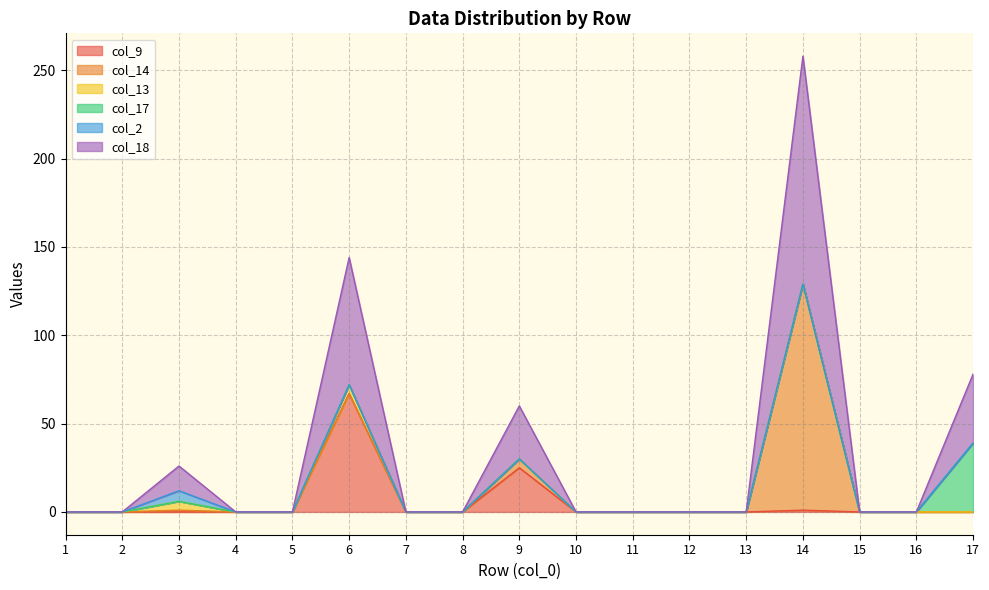

At which category is the sum across all series the highest?

14